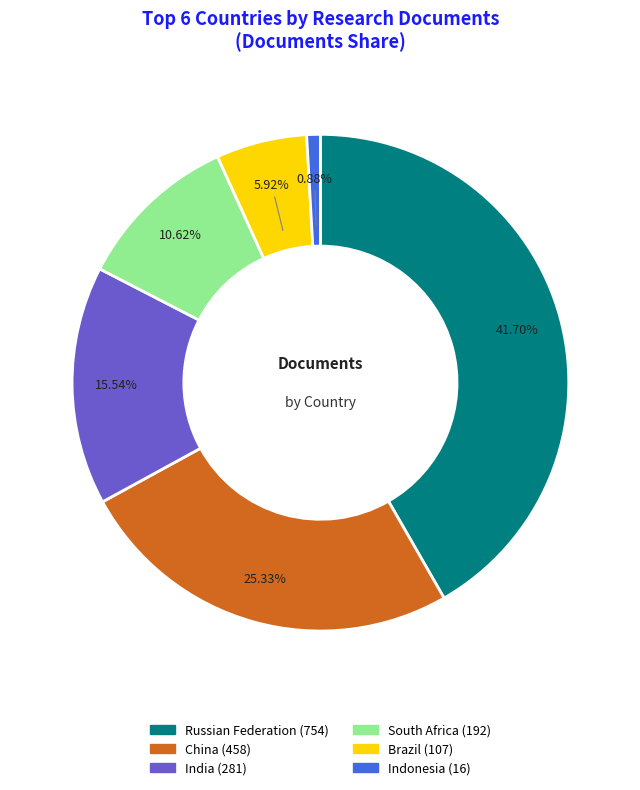

To the nearest percent, what is the combined percentage of Indonesia and South Africa?

12%